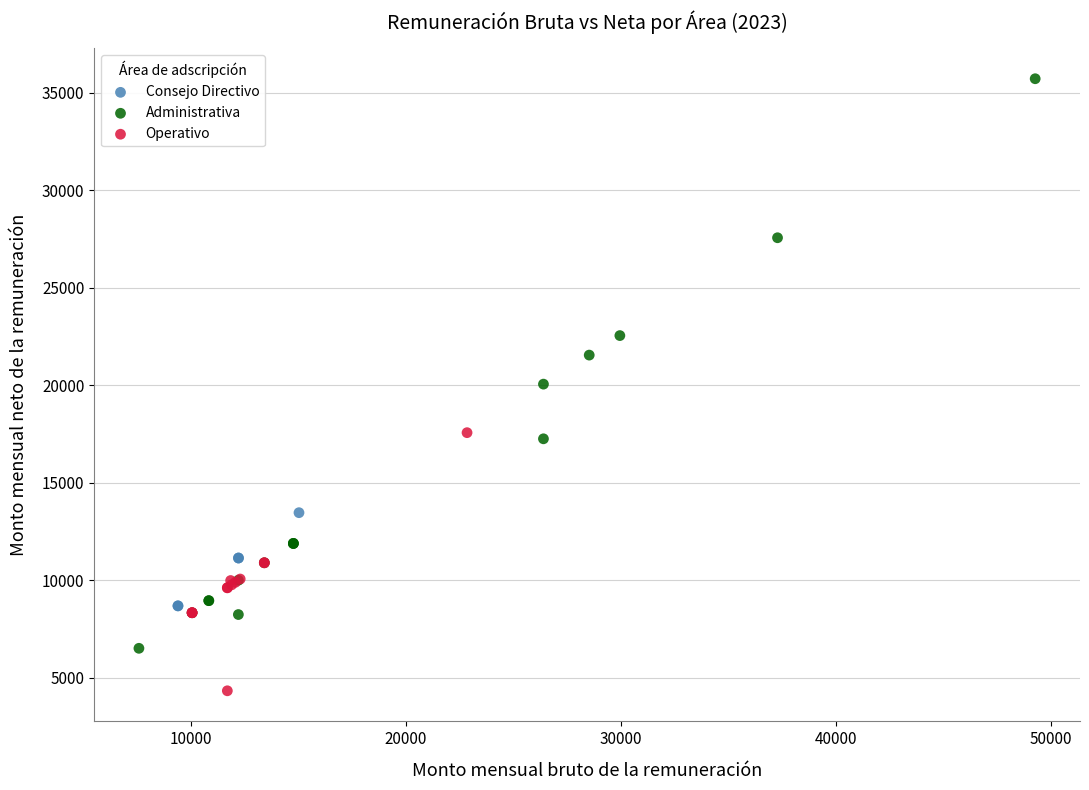

Which series reaches the minimum Y coordinate?

Operativo